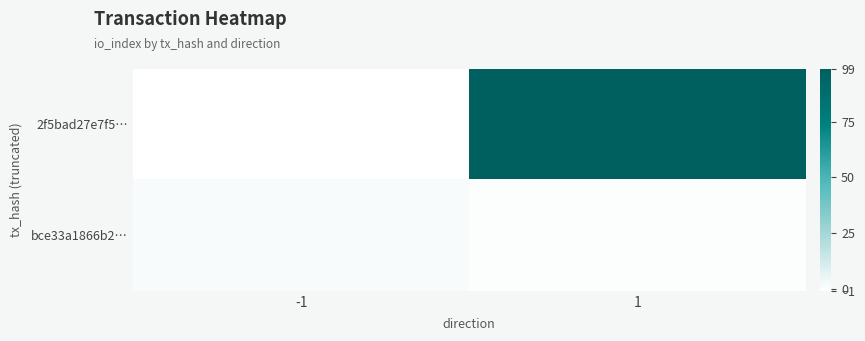

At how many categories does at least one series exceed 90?

1